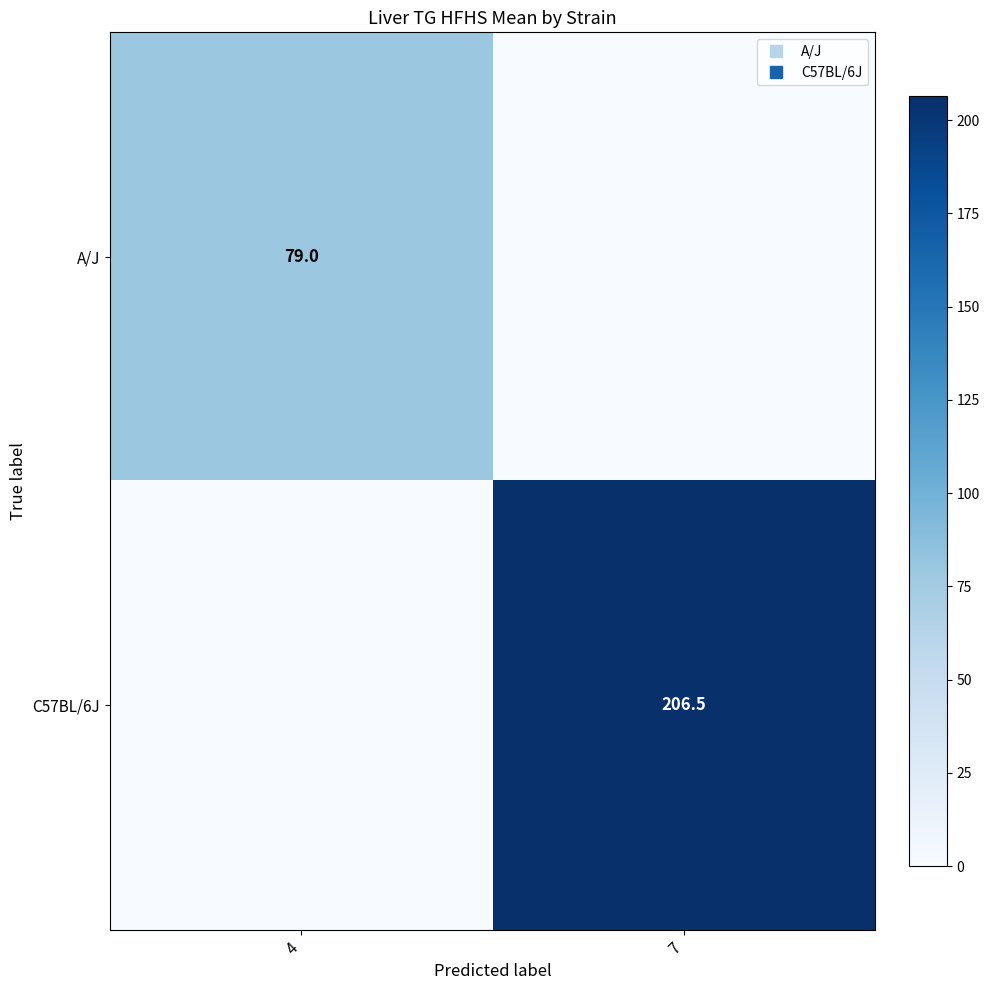

What is the sum of all C57BL/6J values?

206.5